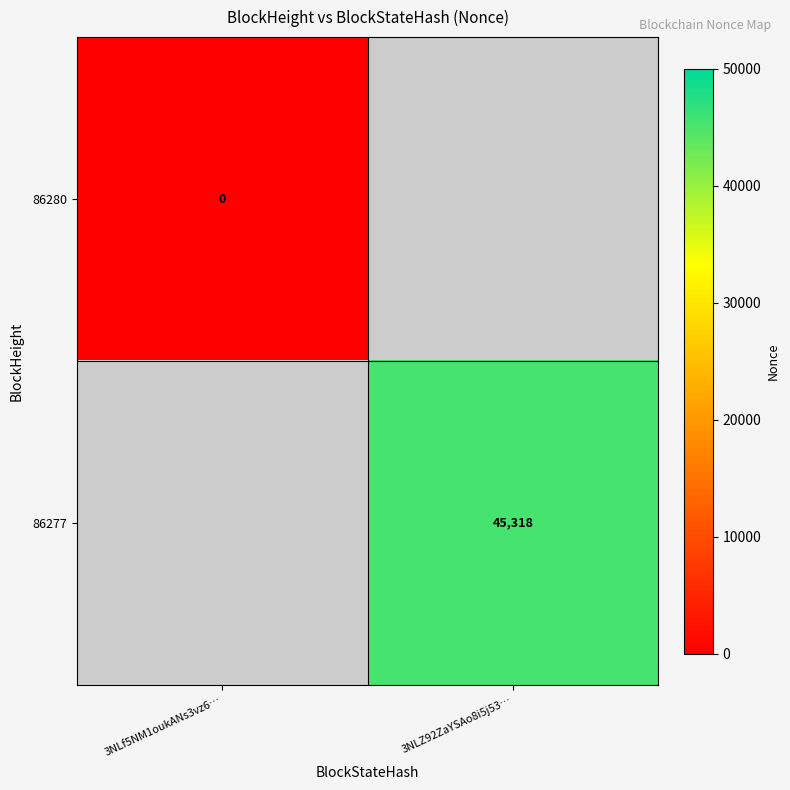

How many series are shown in this chart?

2